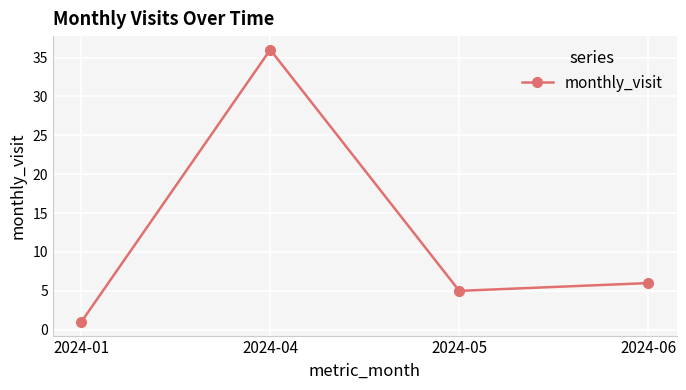

What is the minimum value shown in the chart?

1